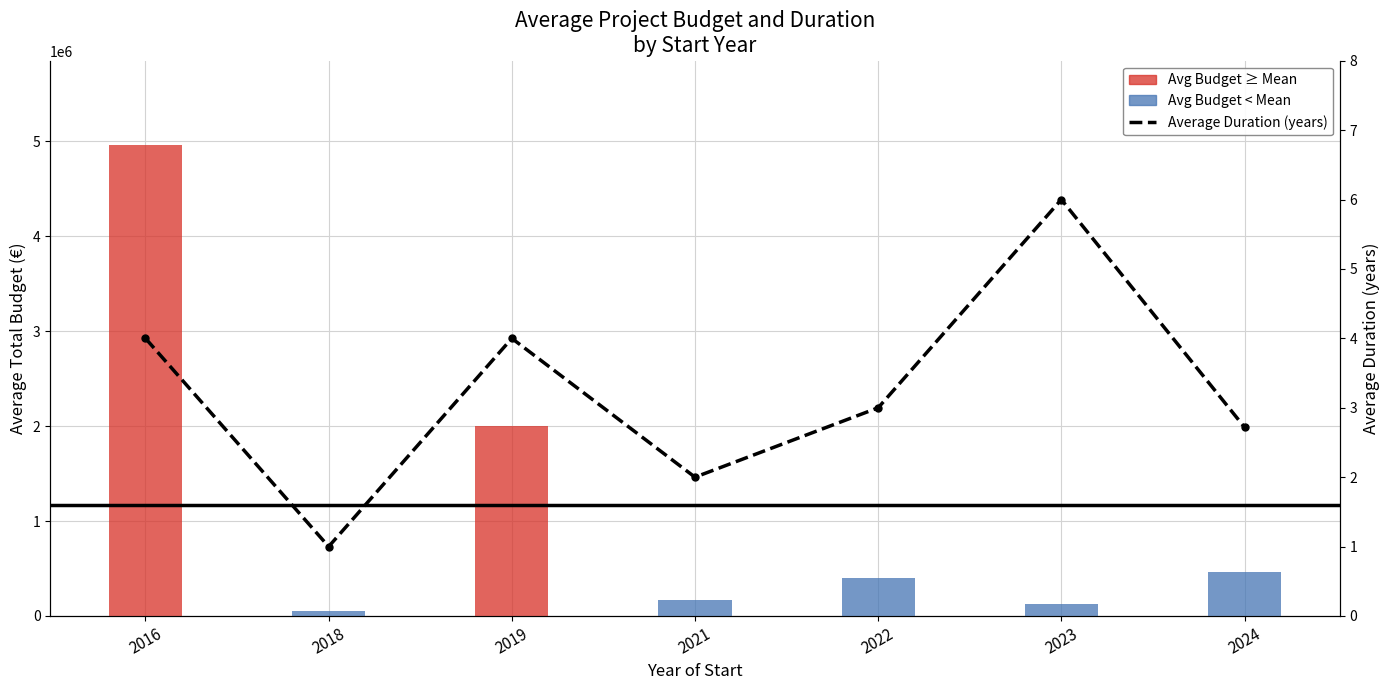

What is the sum of all values?

22.7